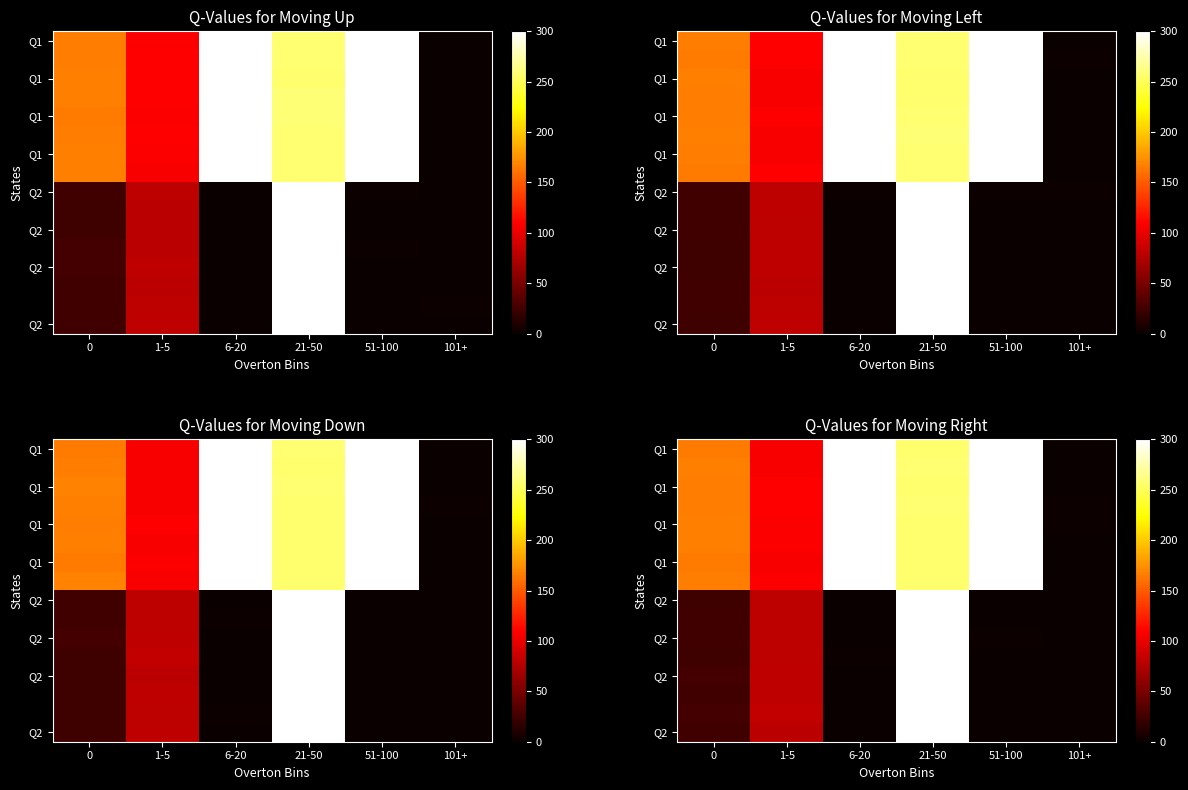

Count the number of data series in this chart.

16